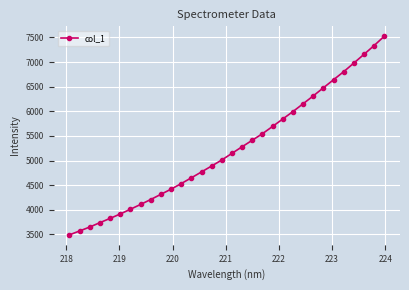

Does the chart display data point markers on the line(s)?

Yes